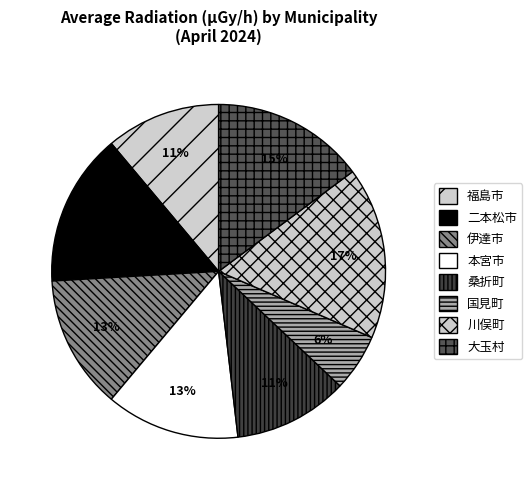

Is the sum of 桑折町 and 国見町 greater than half?

No